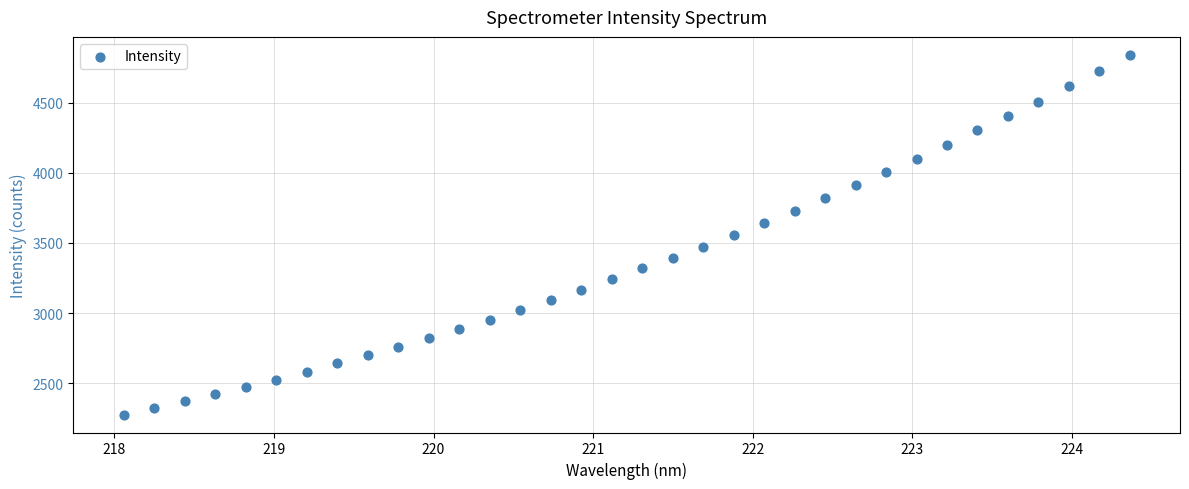

What is the range of X values (max minus min)?

6.3